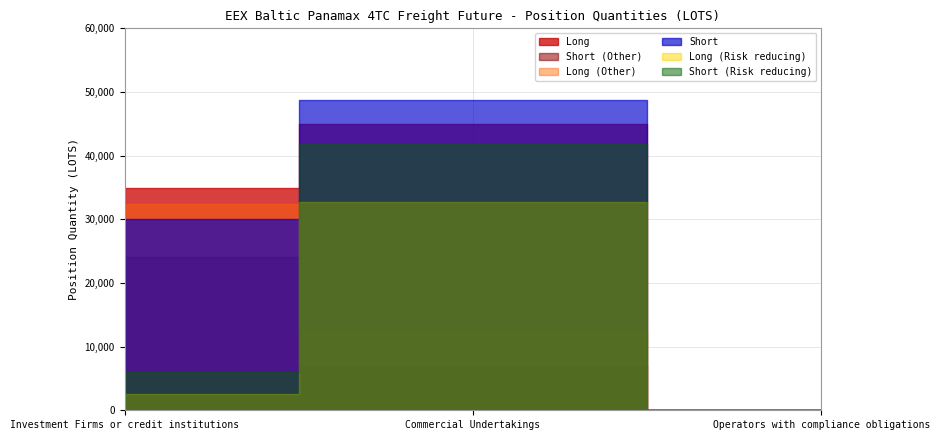

How many distinct data groups are displayed?

6